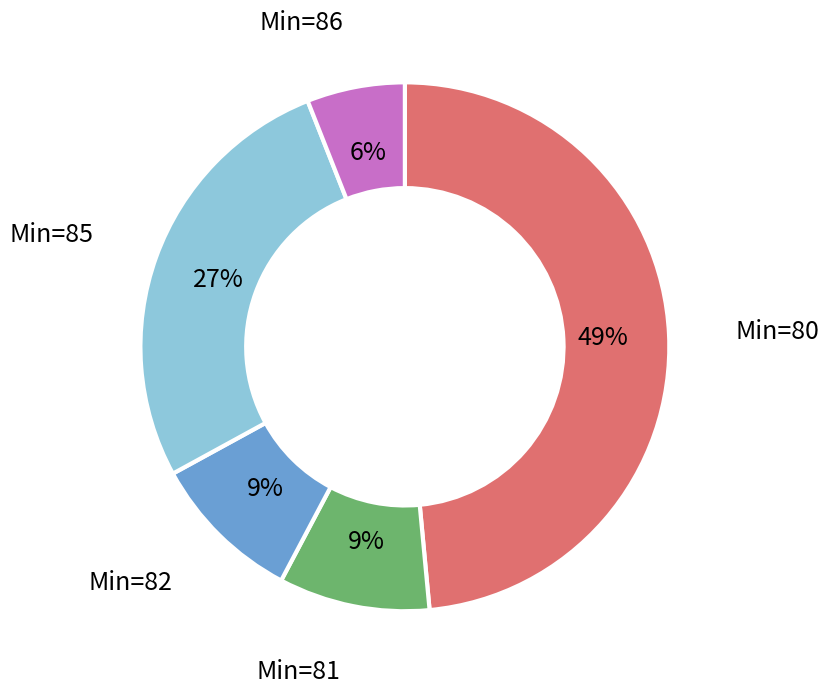

Is there a majority slice in this chart?

No